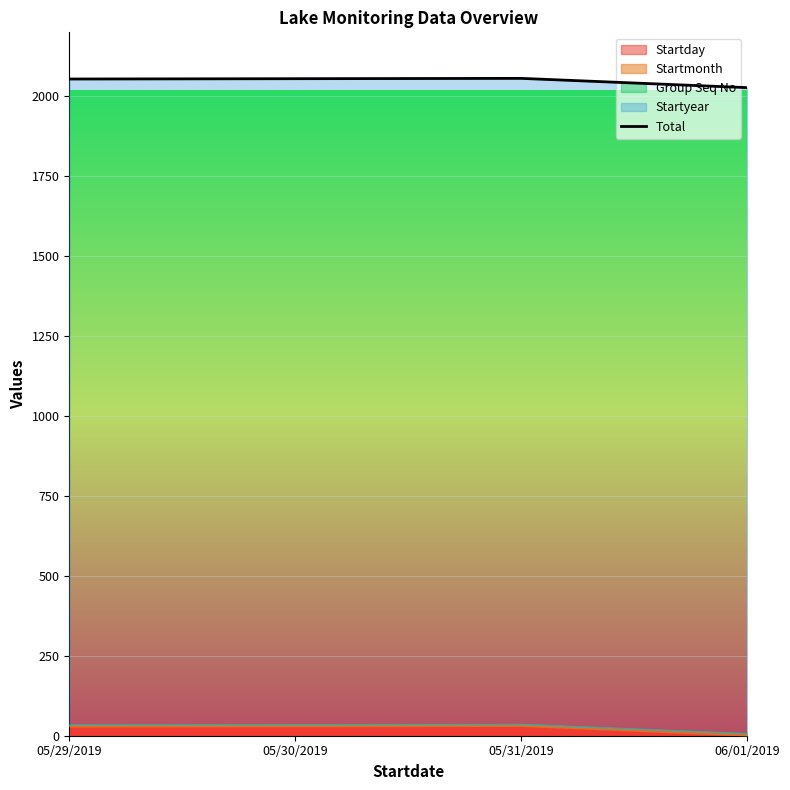

Where is the data nearest to the value 2041?

05/29/2019